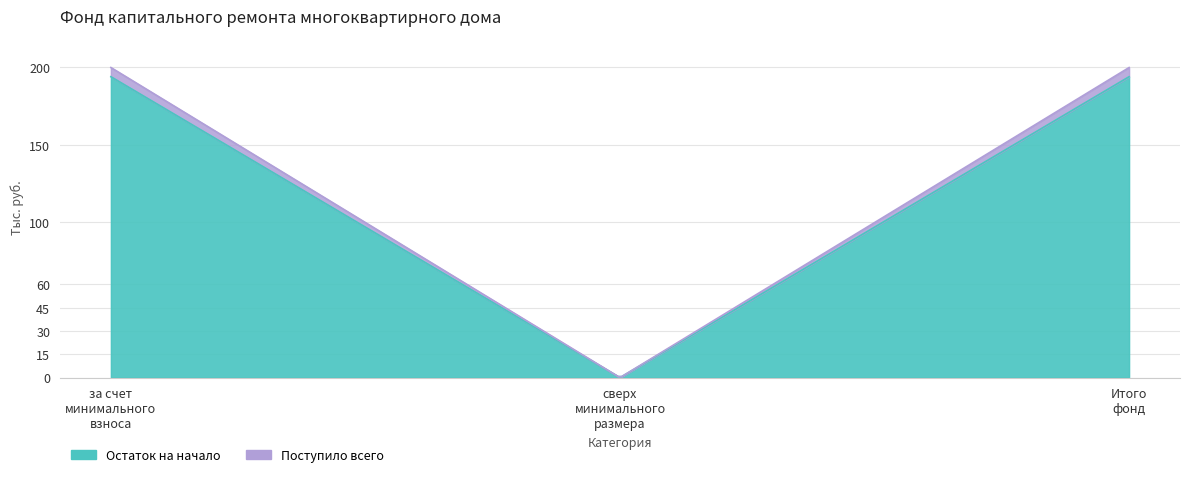

Which has a higher value, Итого фонд or сверх минимального размера взноса?

Итого фонд